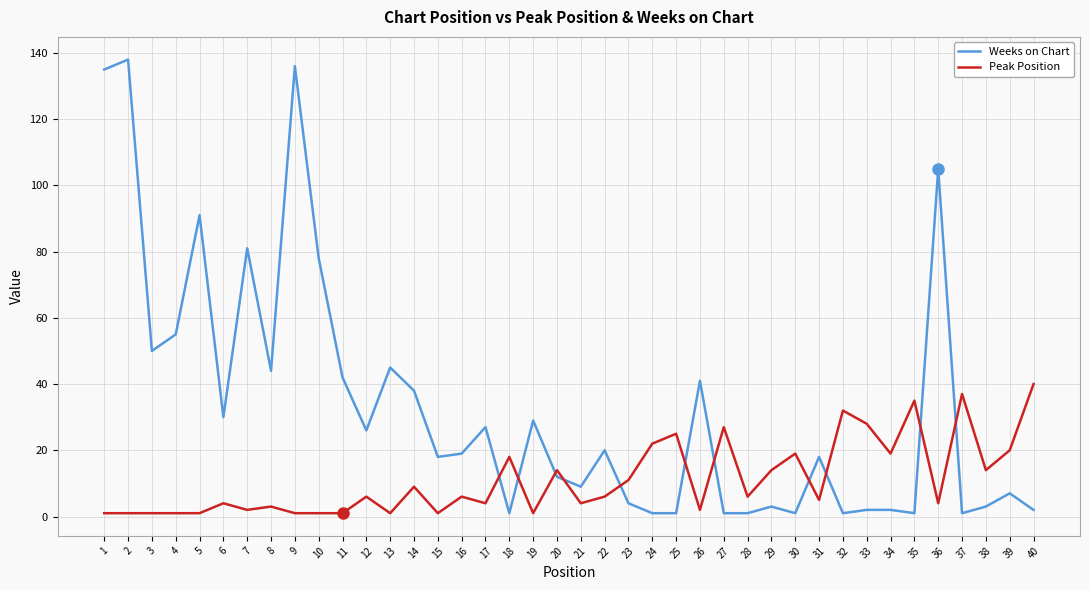

Which series has the widest spread of values?

Weeks on Chart